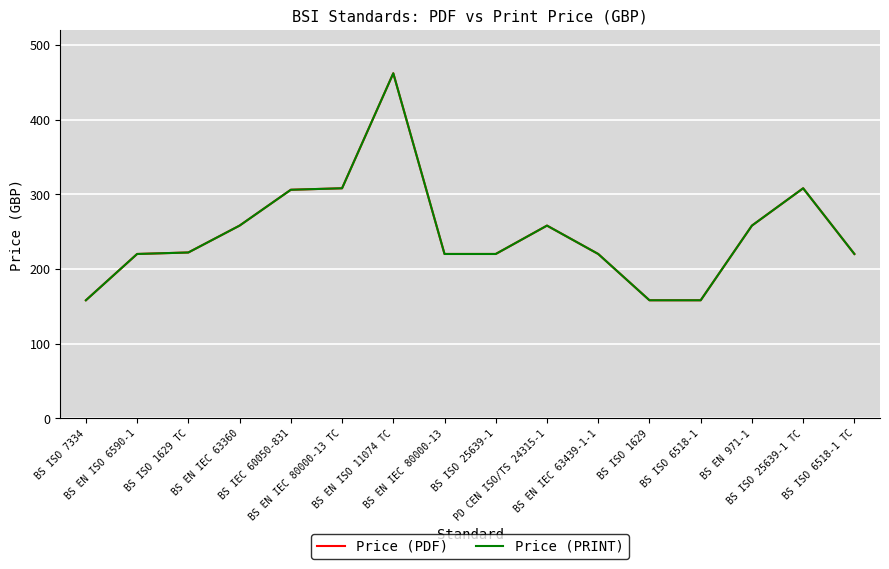

What is the label of the 4th point from the right?

BS ISO 6518-1